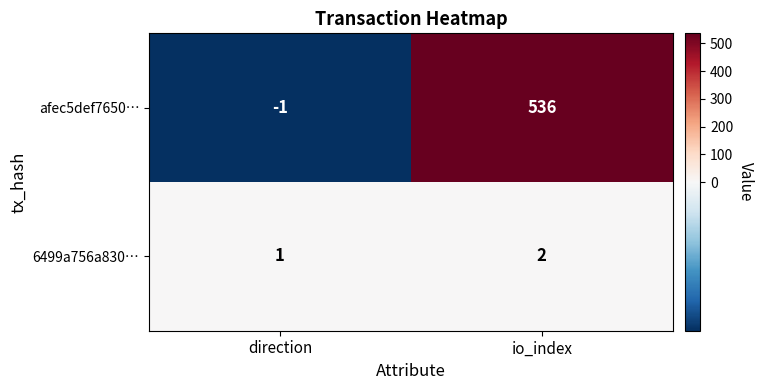

At which label is 6499a756a830… closest to 1?

direction